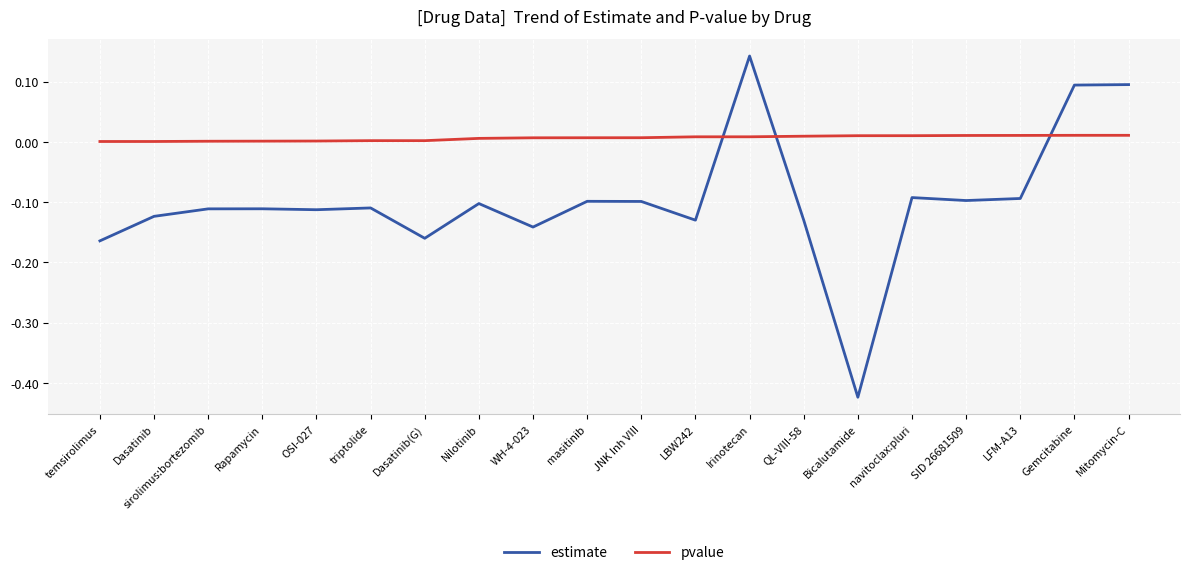

How many lines are shown in the chart?

2